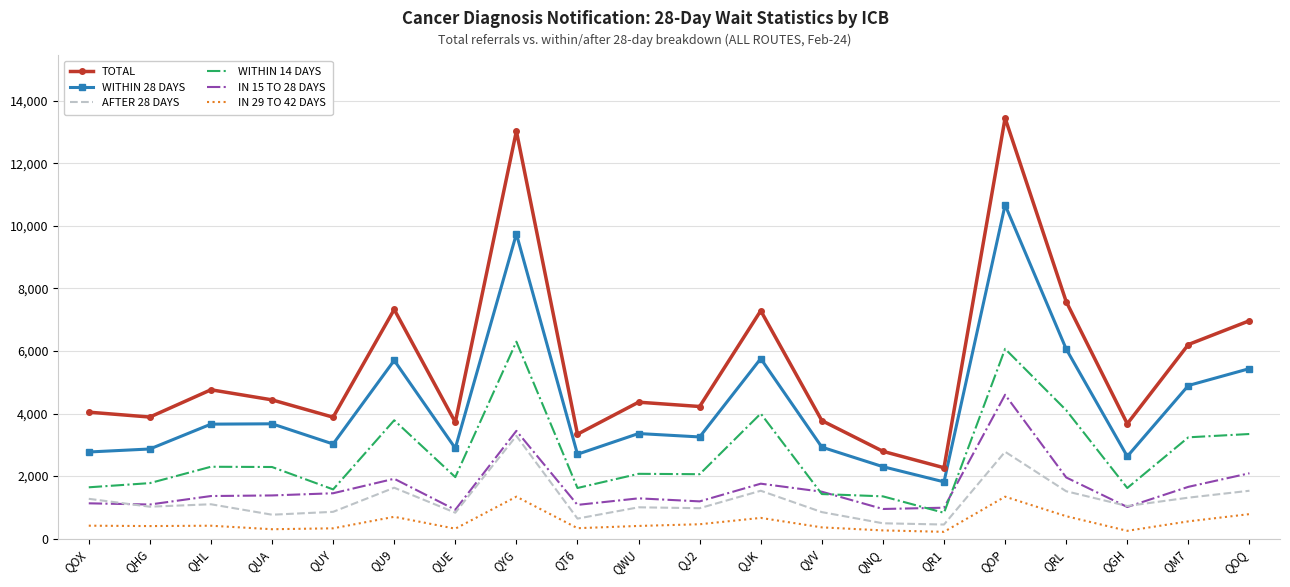

Is it true that AFTER 28 DAYS equals 1043 at QGH?

True